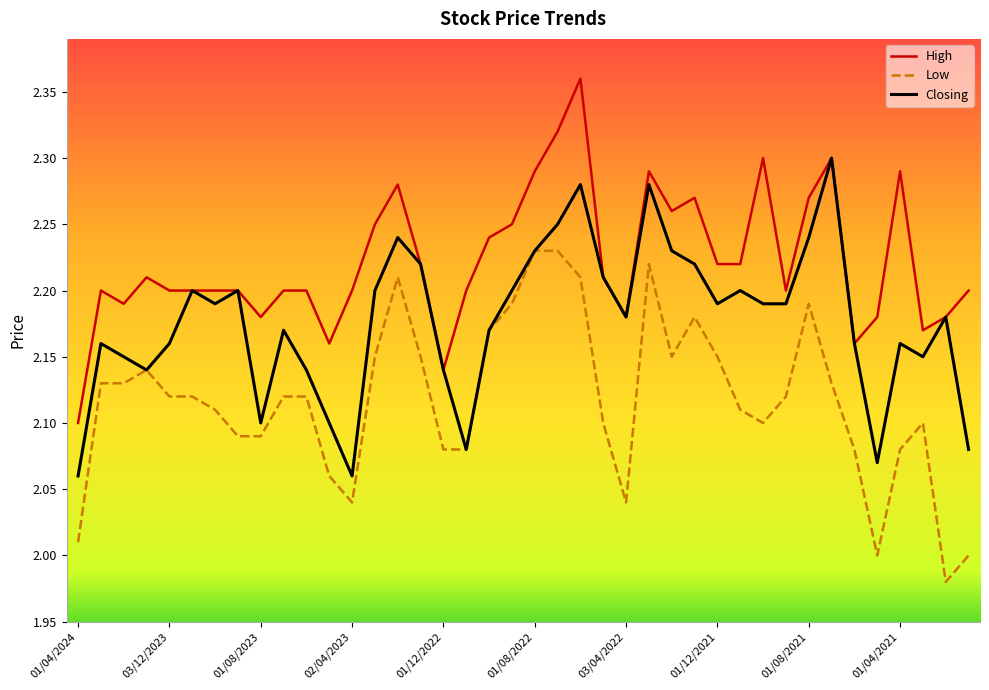

What is the sum of all Low values?

84.7